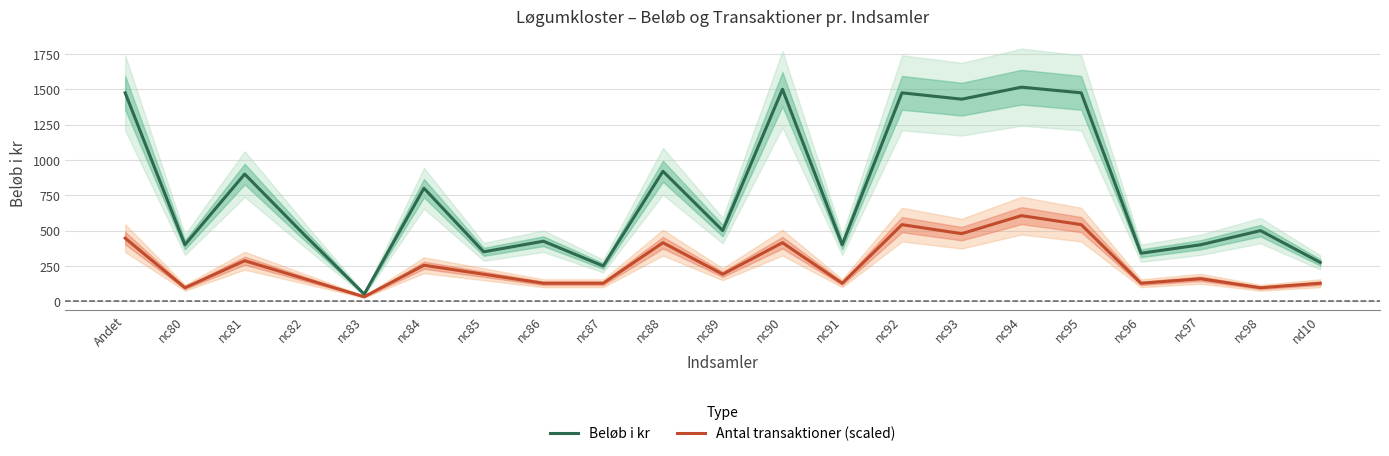

True or false: Beløb i kr and Antal transaktioner (scaled) cross at least once.

False